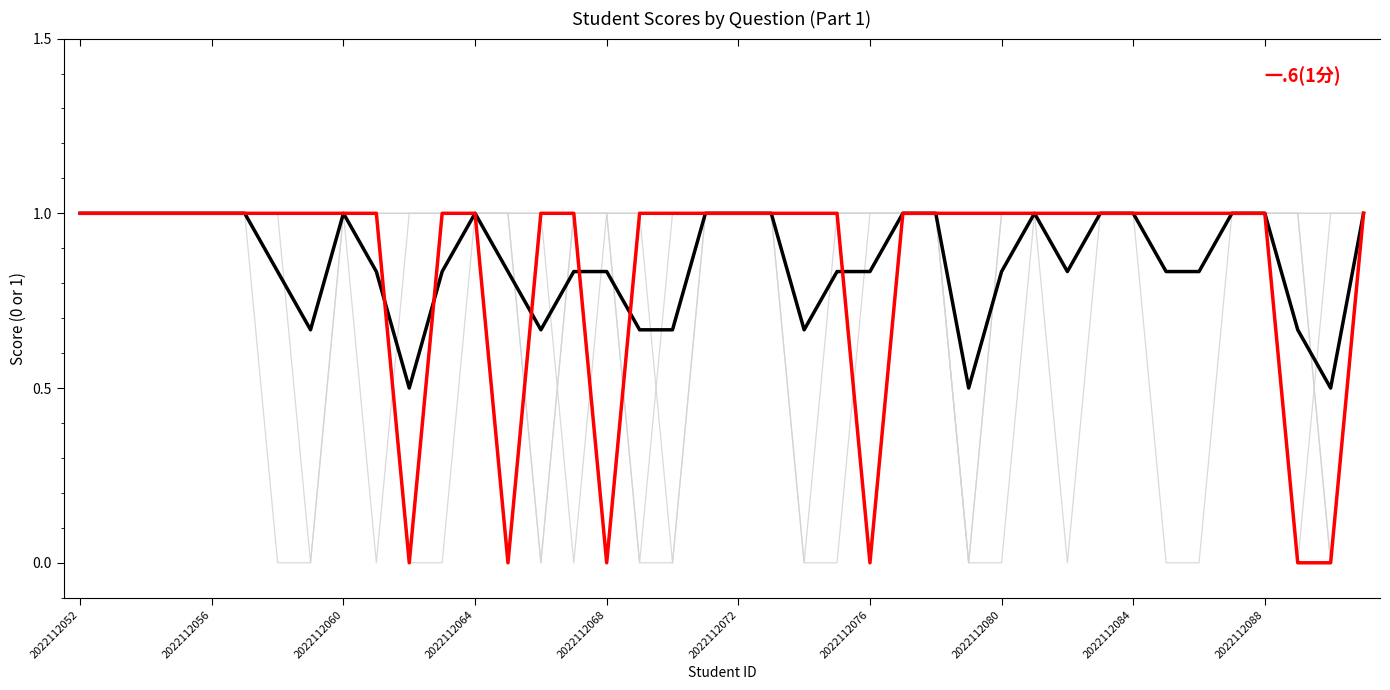

True or false: 一.3(1分) has more than 2 interior local peaks.

False